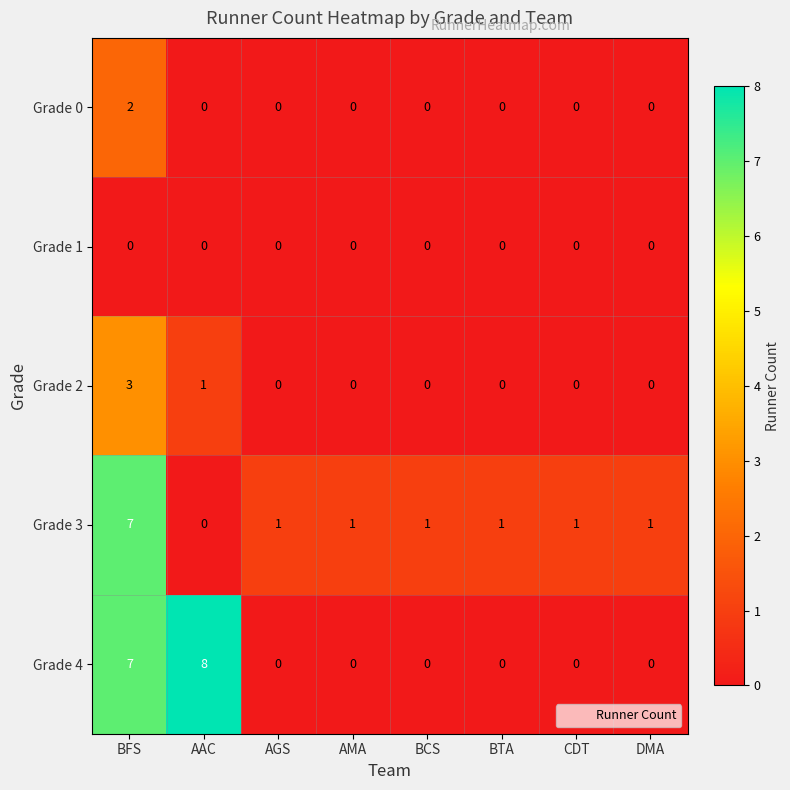

Which series changed the most between AAC and BTA?

Grade 4